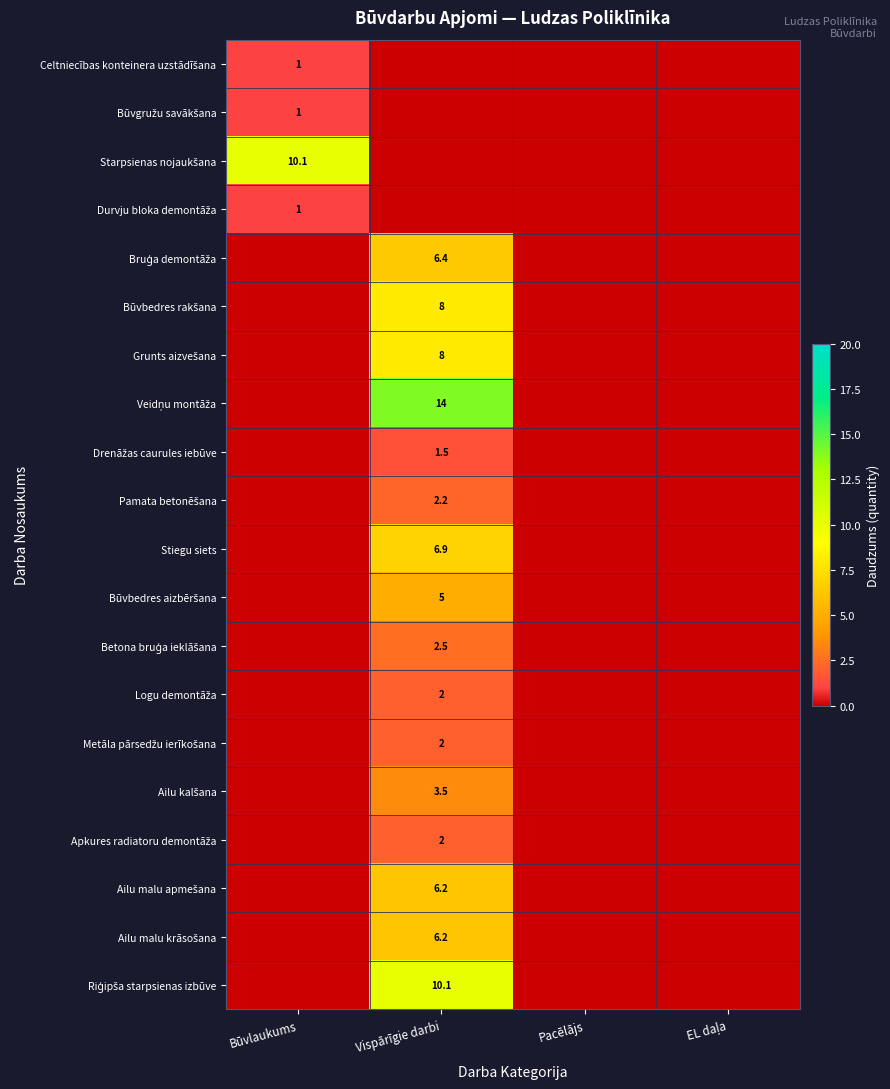

Which series has the largest total across all categories?

Veidņu montāža